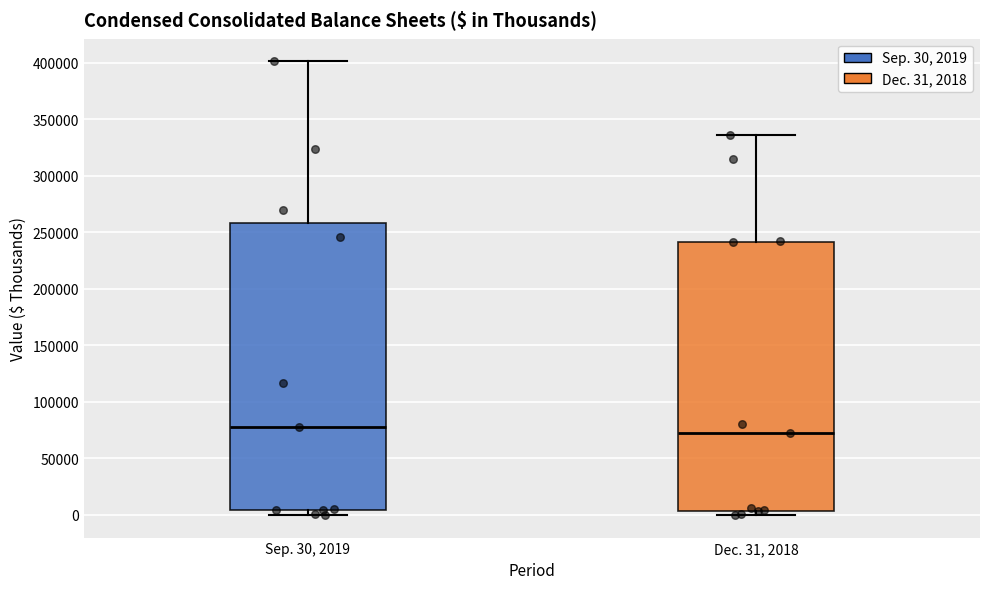

Where is the upper edge of the box for Dec. 31, 2018 on the y-axis? The values are not printed on the chart, so give them approximately, as read against the axis.

240000